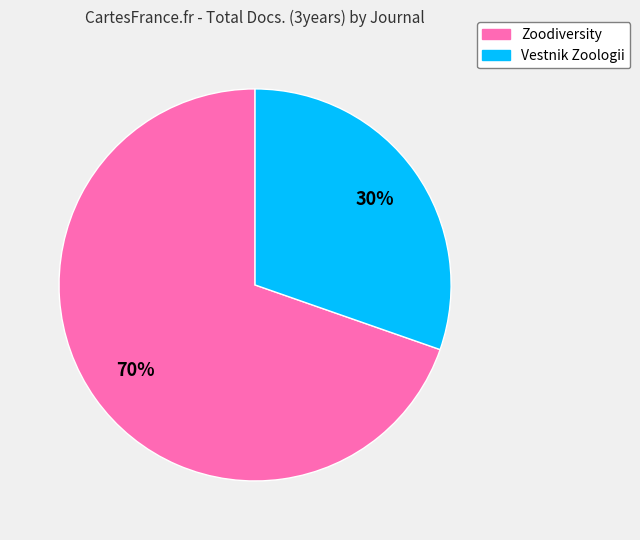

What is the majority slice?

Zoodiversity